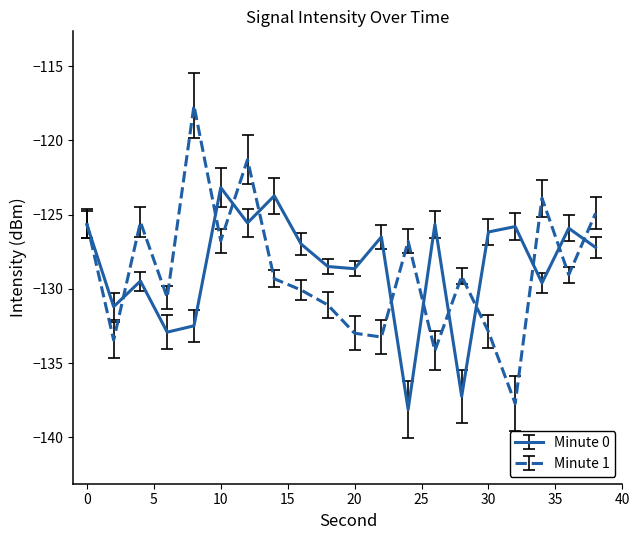

What is the lowest value of the Minute 0 series?

-138.1